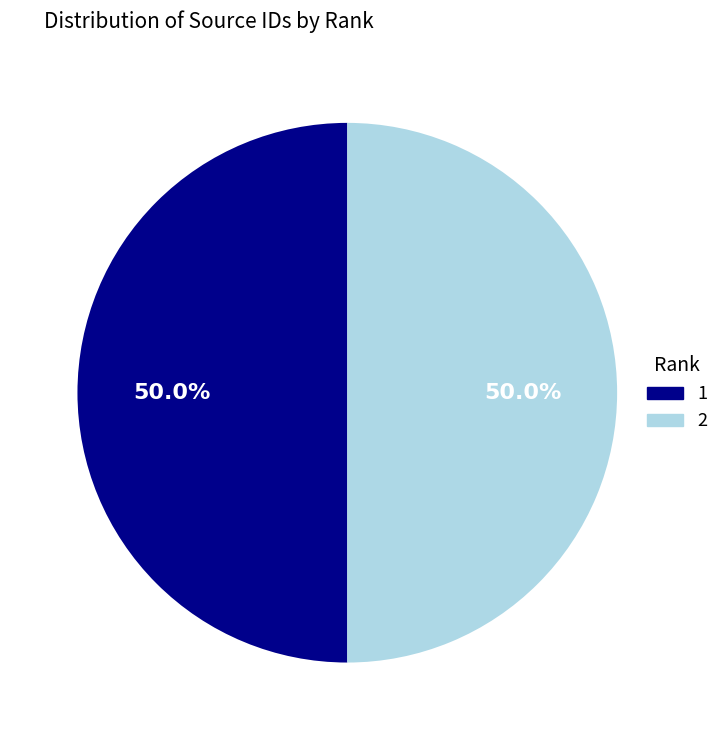

How many segments does this pie chart have?

2